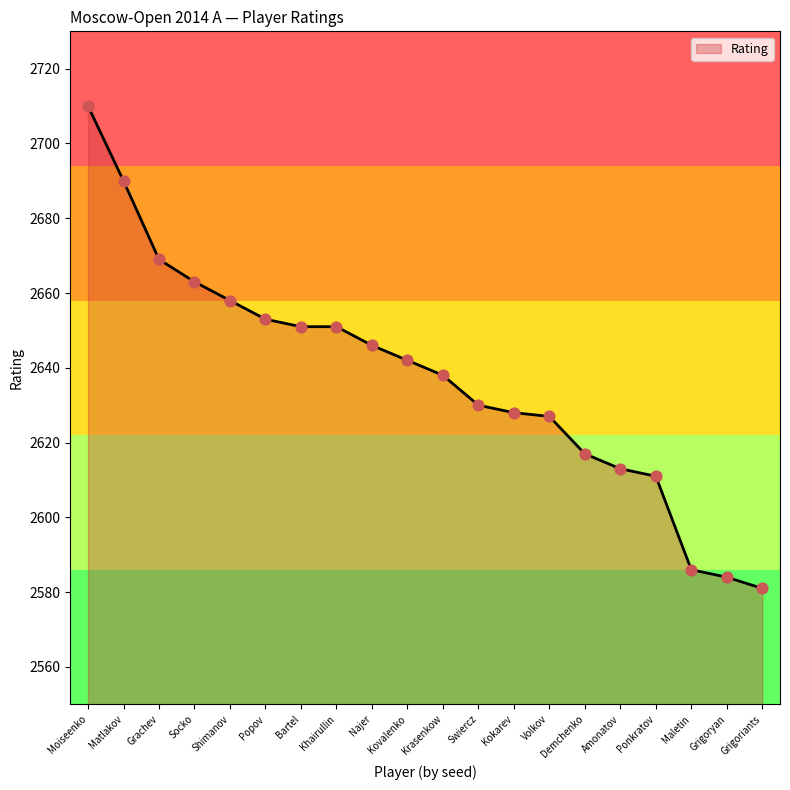

What is the change in value from Grachev to Socko?

-6